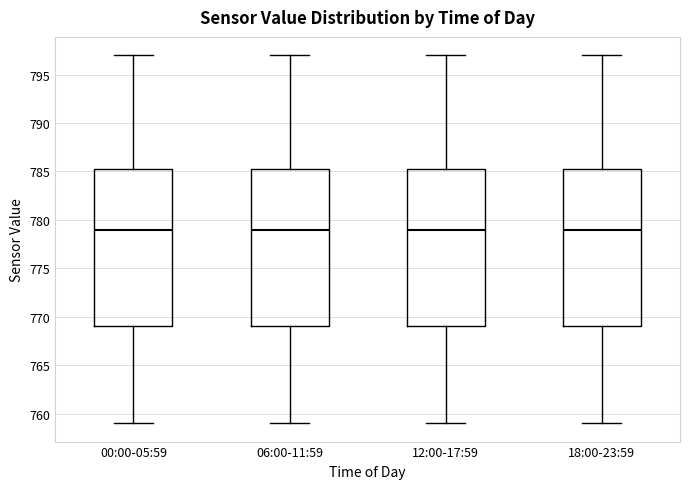

Reading left to right, read every box against the y-axis: the position of its median line, the range the box covers, and the ends of its whiskers. The values are not printed on the chart, so give them approximately, as read against the axis.

00:00-05:59: median 779.0, box 769.0 to 785.5, whiskers 759.0 to 797.0
06:00-11:59: median 779.0, box 769.0 to 785.5, whiskers 759.0 to 797.0
12:00-17:59: median 779.0, box 769.0 to 785.5, whiskers 759.0 to 797.0
18:00-23:59: median 779.0, box 769.0 to 785.5, whiskers 759.0 to 797.0